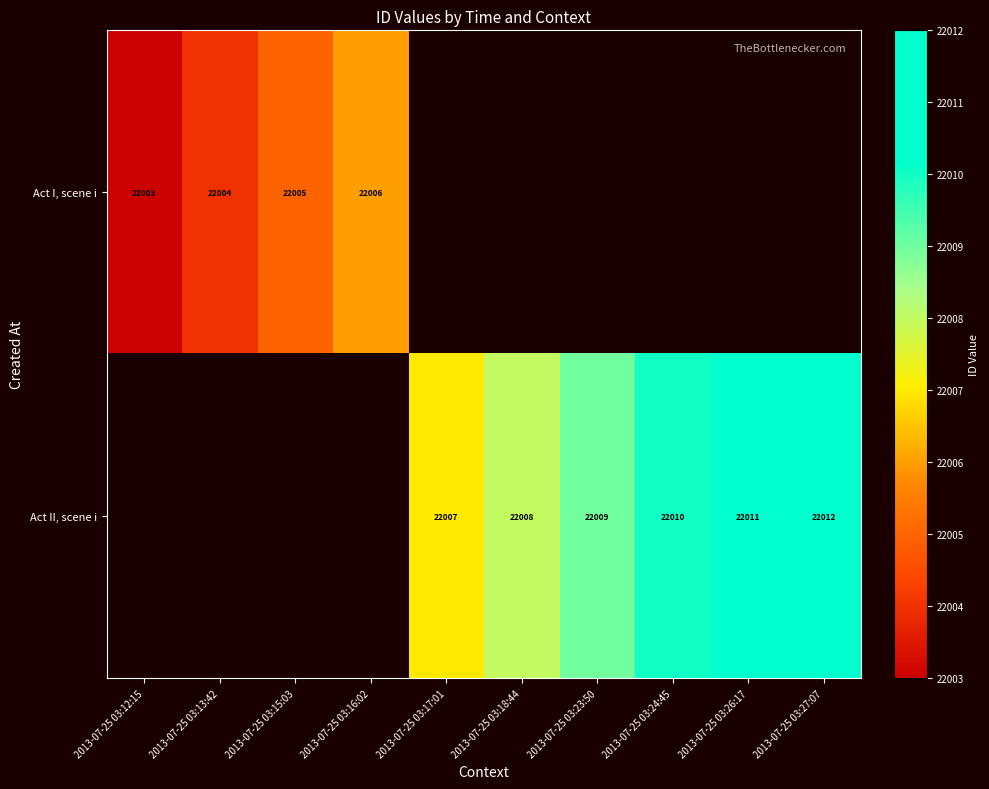

Is it true that Act I, scene i equals 22005 at 2013-07-25 03:15:03?

True